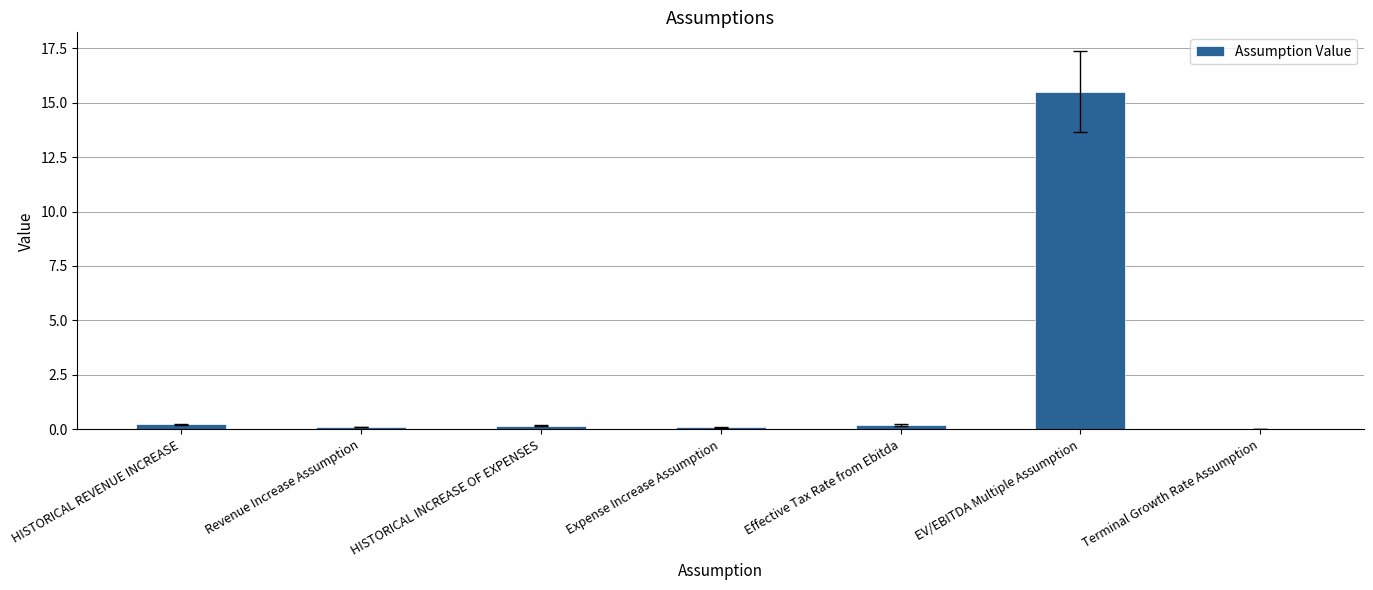

Is it true that the value at Terminal Growth Rate Assumption is 0.0?

True